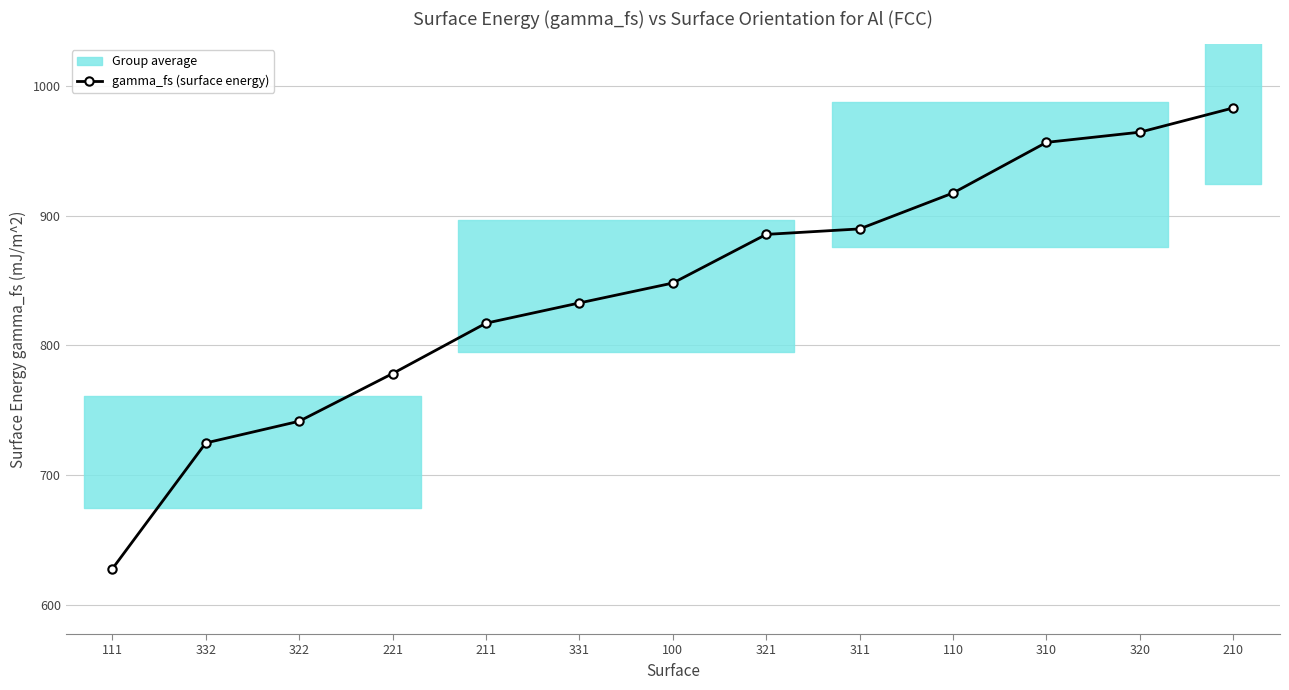

Where is the data nearest to the value 805?

211